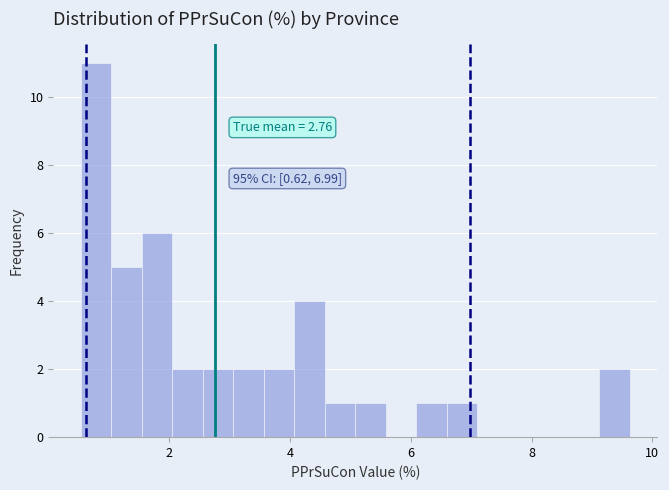

Around what value on the x-axis is the tallest bar? Give the approximate position of its centre, as read against the axis.

0.8